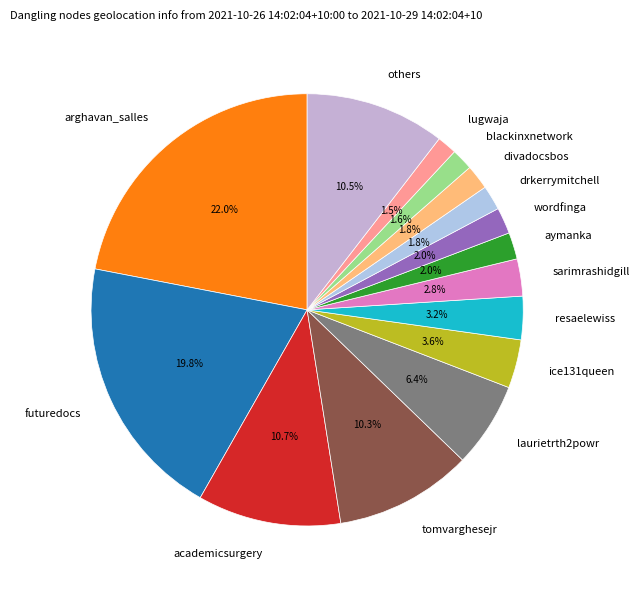

Is there a majority slice in this chart?

No